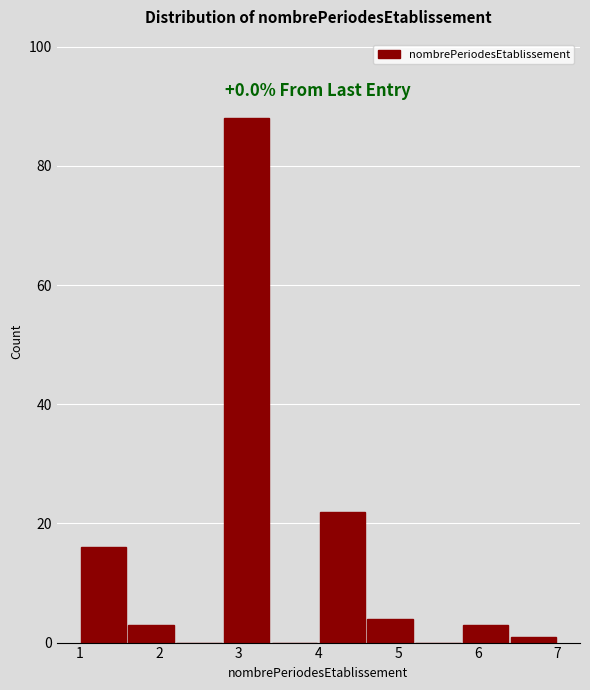

Which range on the x-axis has the tallest bar?

2.8 to 3.4